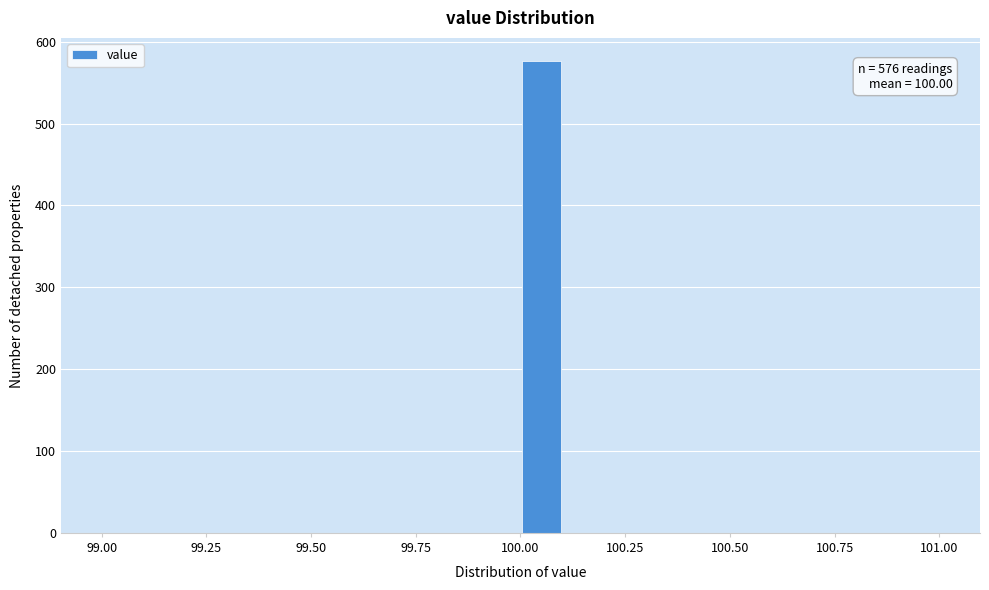

Read against the x-axis, roughly where is the centre of the tallest bar?

100.05